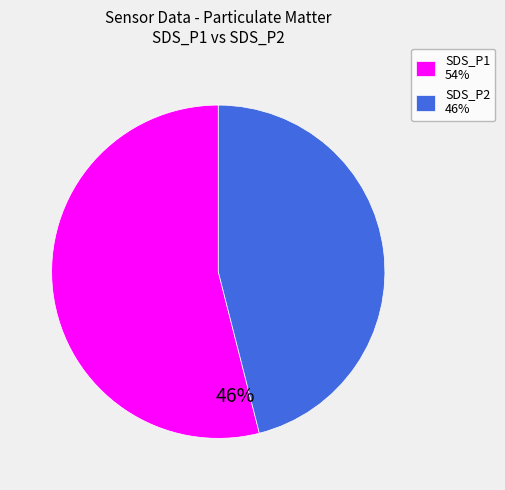

Does any single category account for the majority?

Yes